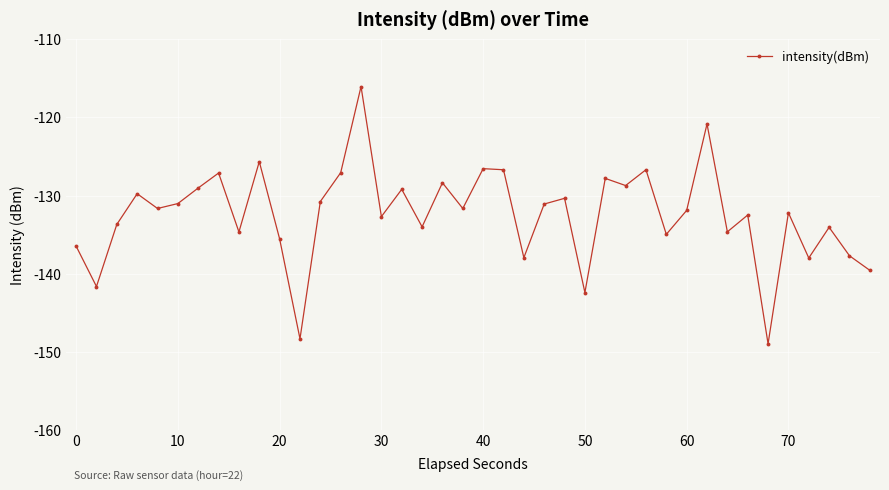

True or false: there are more than 1 points higher than both neighbors.

True